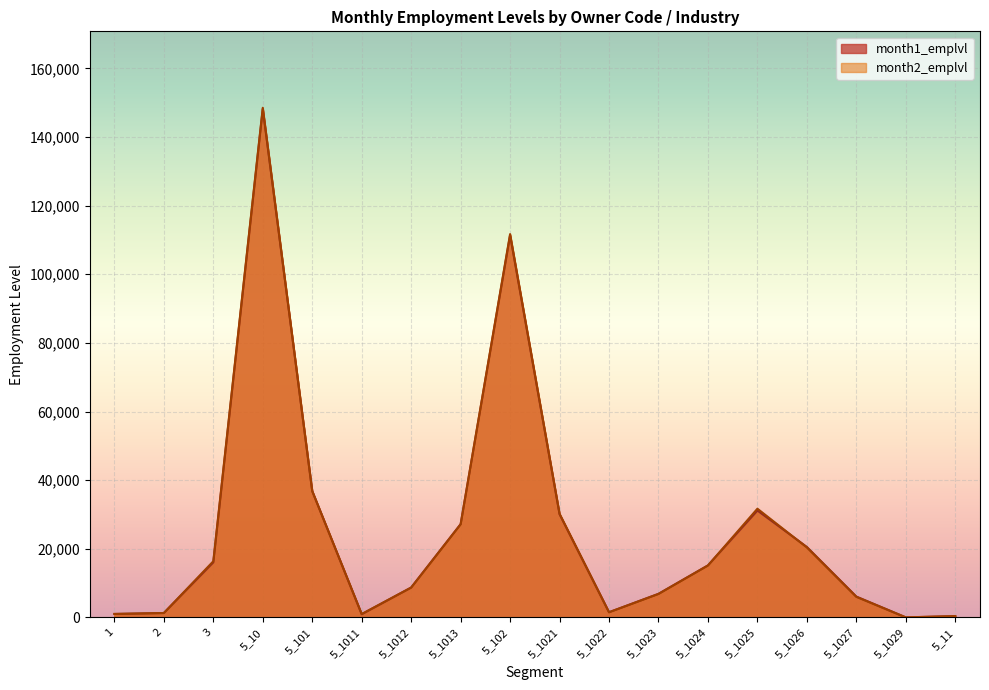

The month1_emplvl series shows 8708 at 5_1012. True or false?

True